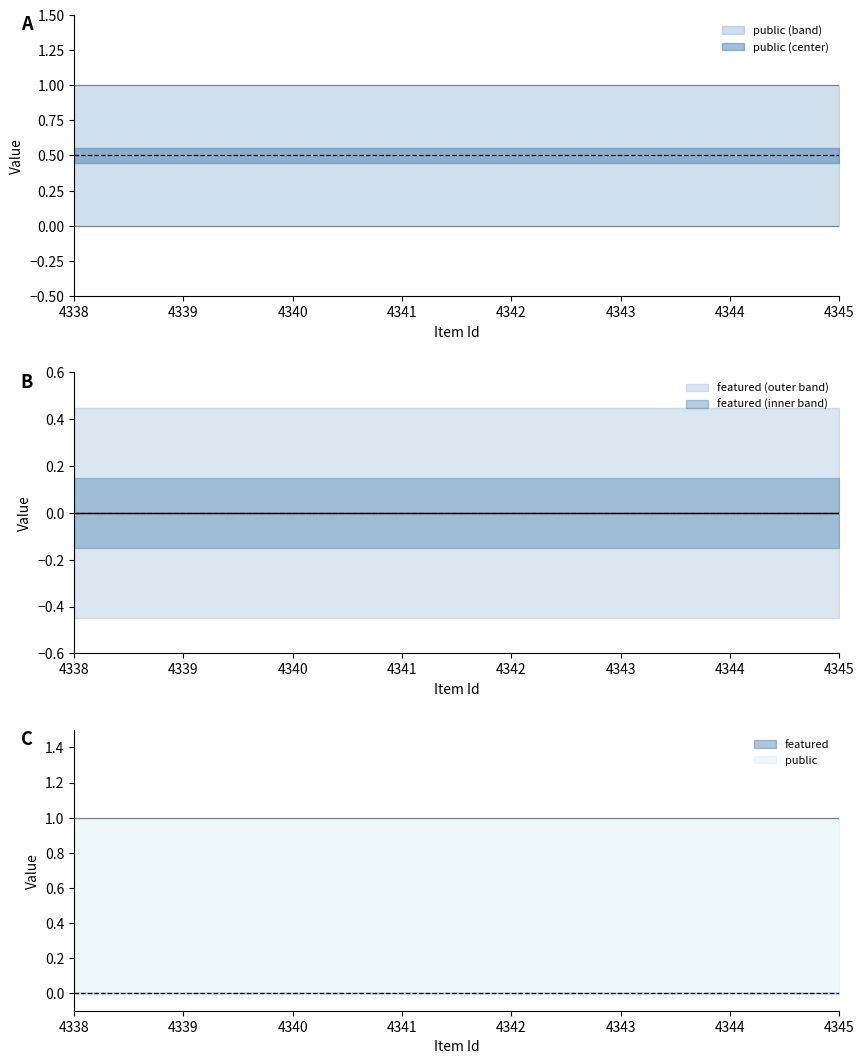

Reading left to right, extract all data points from this chart.

public: 1	1	1	1	1	1	1	1
featured: 0	0	0	0	0	0	0	0